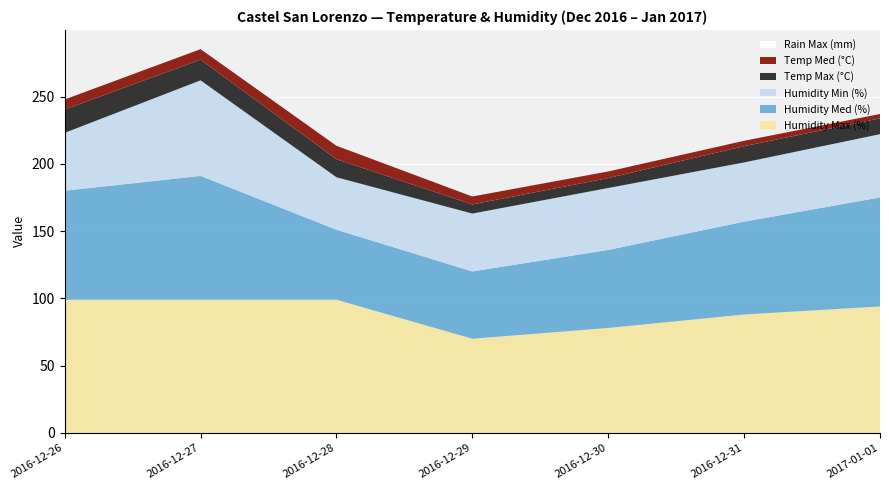

Reading left to right, what are all the values shown in this chart?

Temp Max (°C): 17.3	15.4	13.4	6.8	7.4	12.1	11.8
Temp Med (°C): 7.5	7.8	10.0	5.9	4.9	4.0	3.2
Humidity Min (%): 43.0	71.0	39.0	43.0	46.0	44.0	47.0
Humidity Med (%): 81.0	92.0	52.0	50.0	58.0	69.0	81.0
Humidity Max (%): 99.0	99.0	99.0	70.0	78.0	88.0	94.0
Rain Max (mm): 0.0	0.0	0.0	0.0	0.0	0.0	0.0